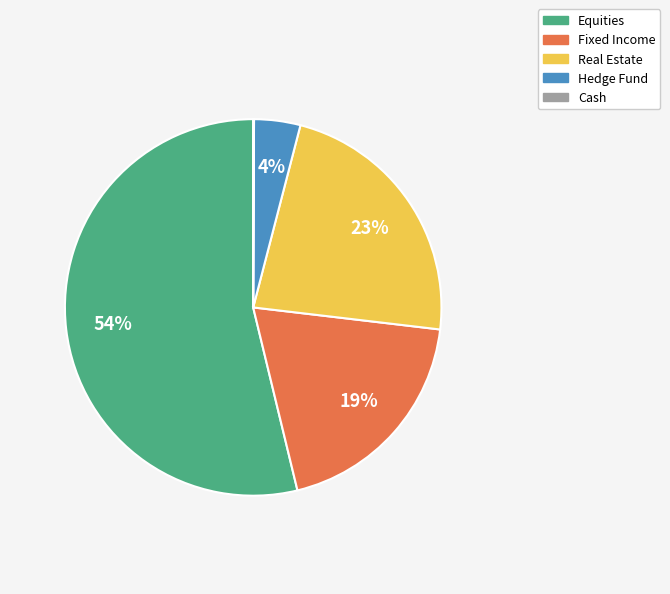

To the nearest percent, what is the difference between the largest and smallest slice percentages?

54%